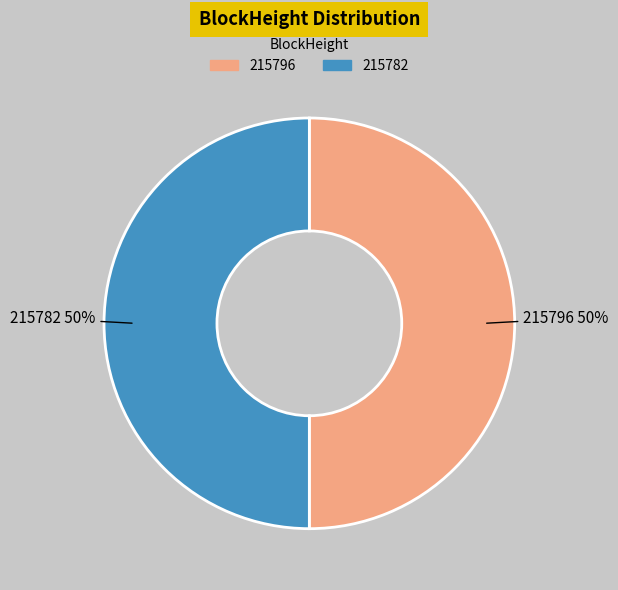

Approximately how many times larger is the value at 215782 compared to 215796?

1.0